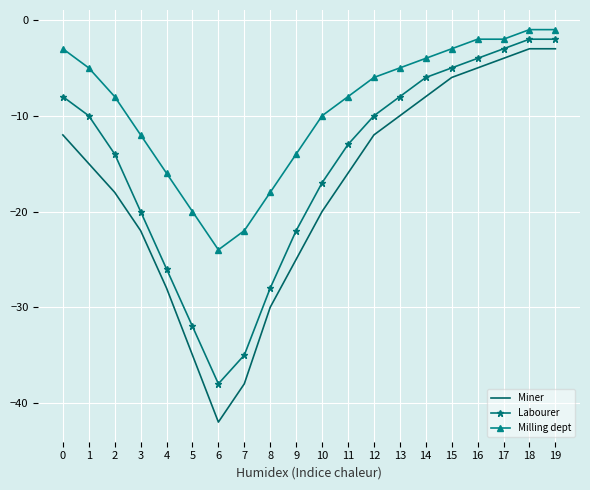

Which series has the widest spread of values?

Miner